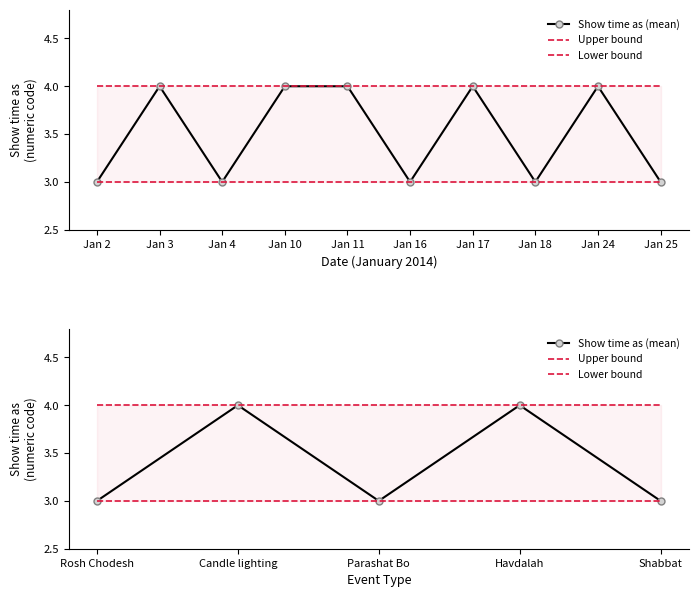

Is it true that Upper bound equals 6 at Shabbat?

False